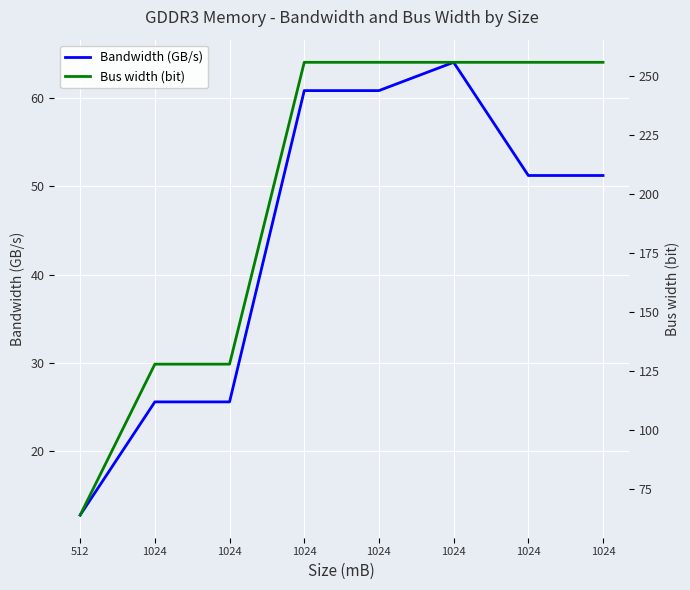

True or false: Bandwidth (GB/s) and Bus width (bit) intersect in this chart.

False